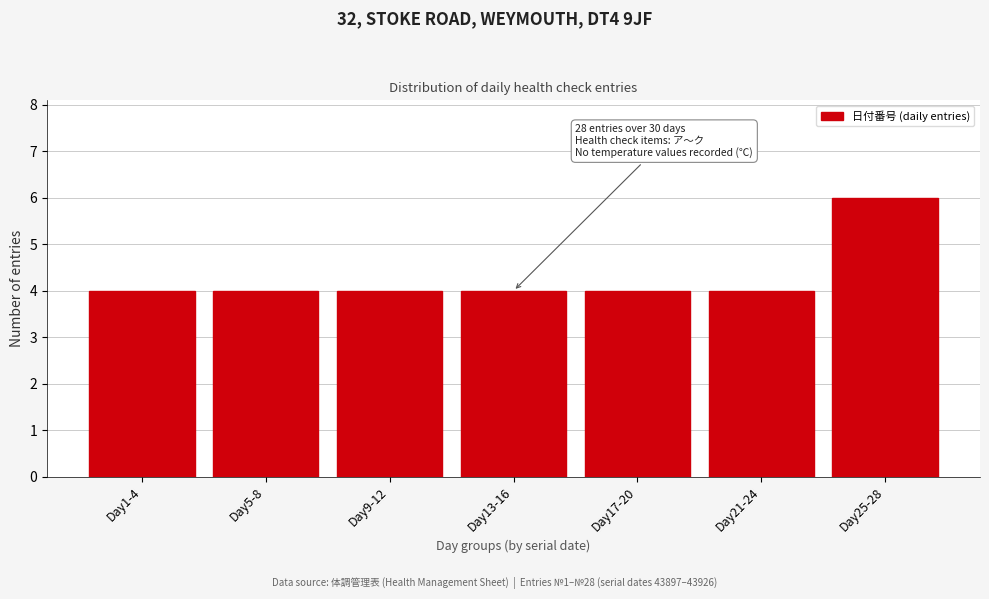

Reading left to right, what are all the values shown in this chart?

4	4	4	4	4	4	6